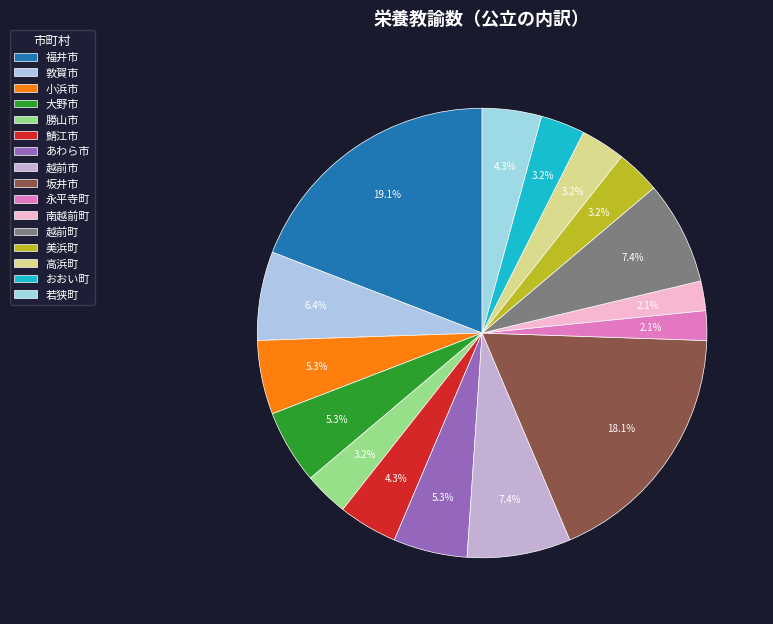

Which slice is the largest?

福井市